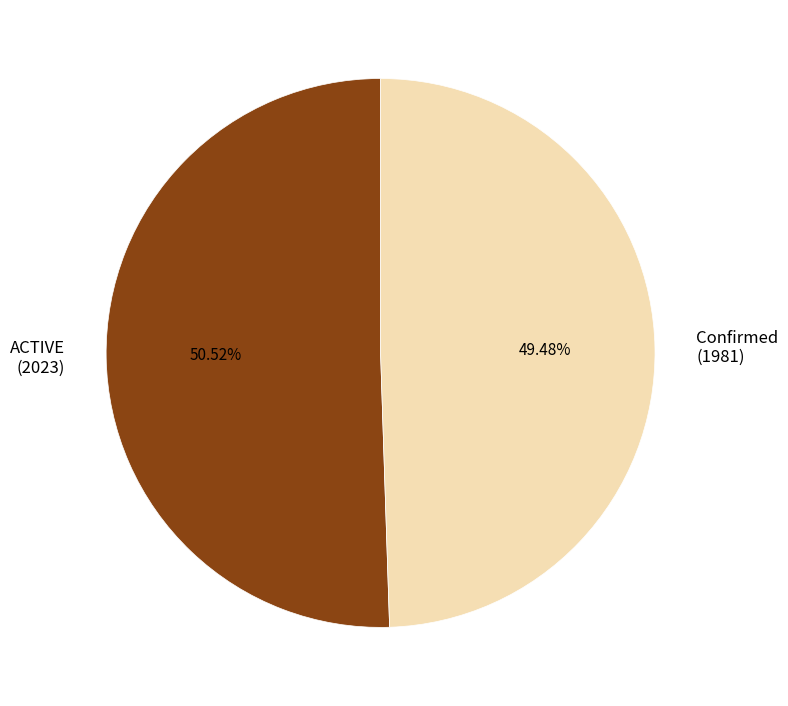

True or false: ACTIVE accounts for 51% of the total.

True